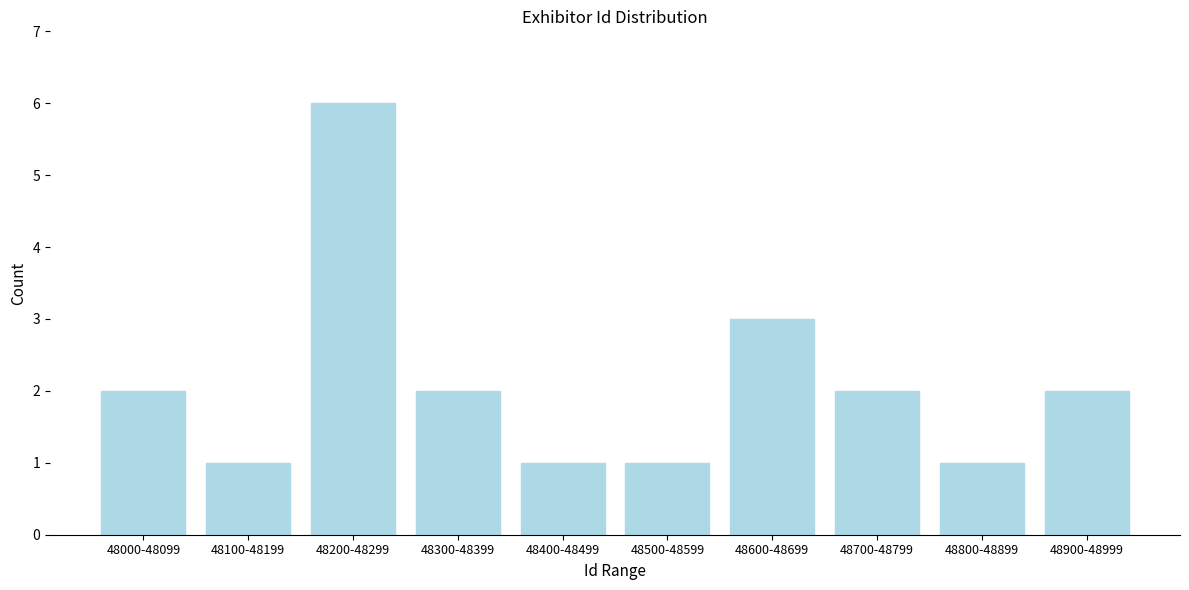

Reading right to left, list all the values displayed in this chart.

48900-48999=2	48800-48899=1	48700-48799=2	48600-48699=3	48500-48599=1	48400-48499=1	48300-48399=2	48200-48299=6	48100-48199=1	48000-48099=2